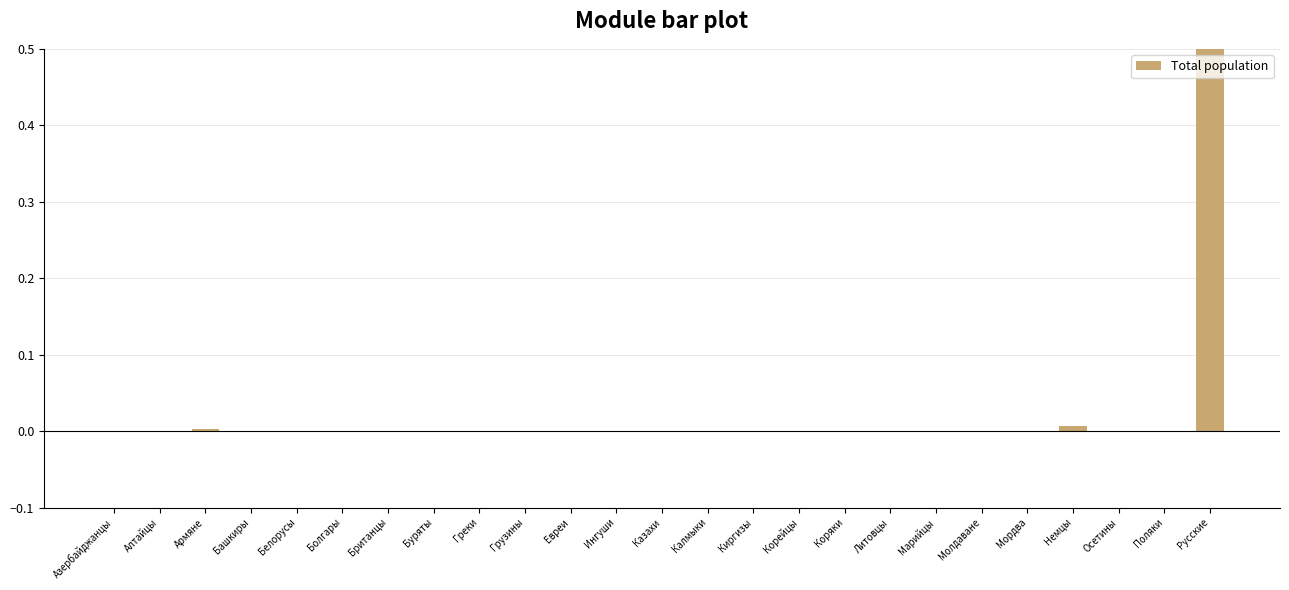

The value at Русские is 1.7. True or false?

False